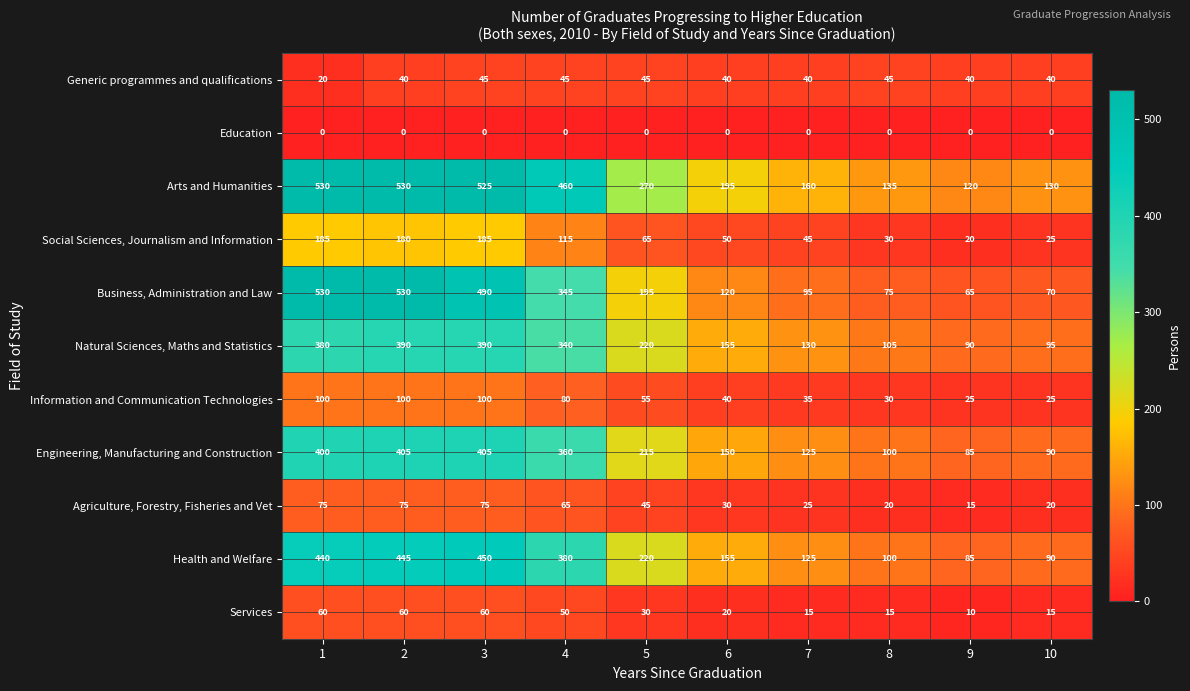

True or false: Agriculture, Forestry, Fisheries and Vet has a value of 78 at 5.

False